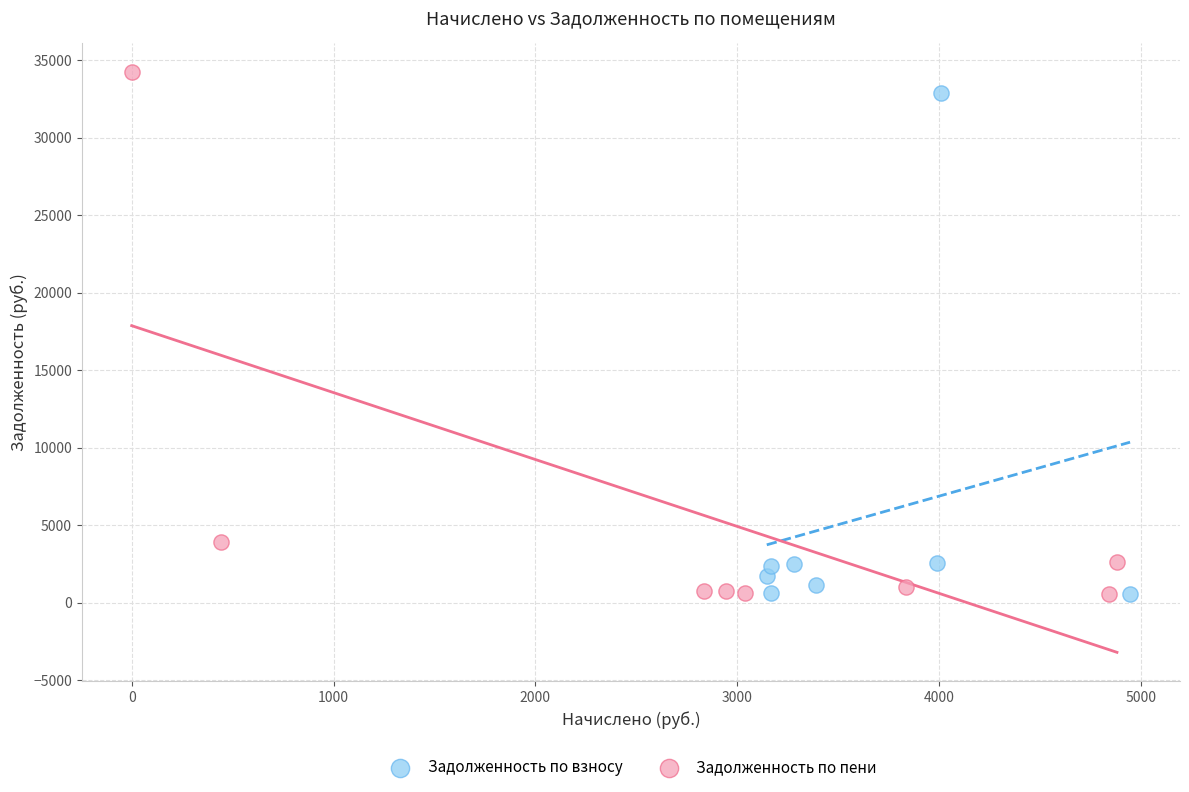

Which series has the widest spread of Y values?

Задолженность по пени